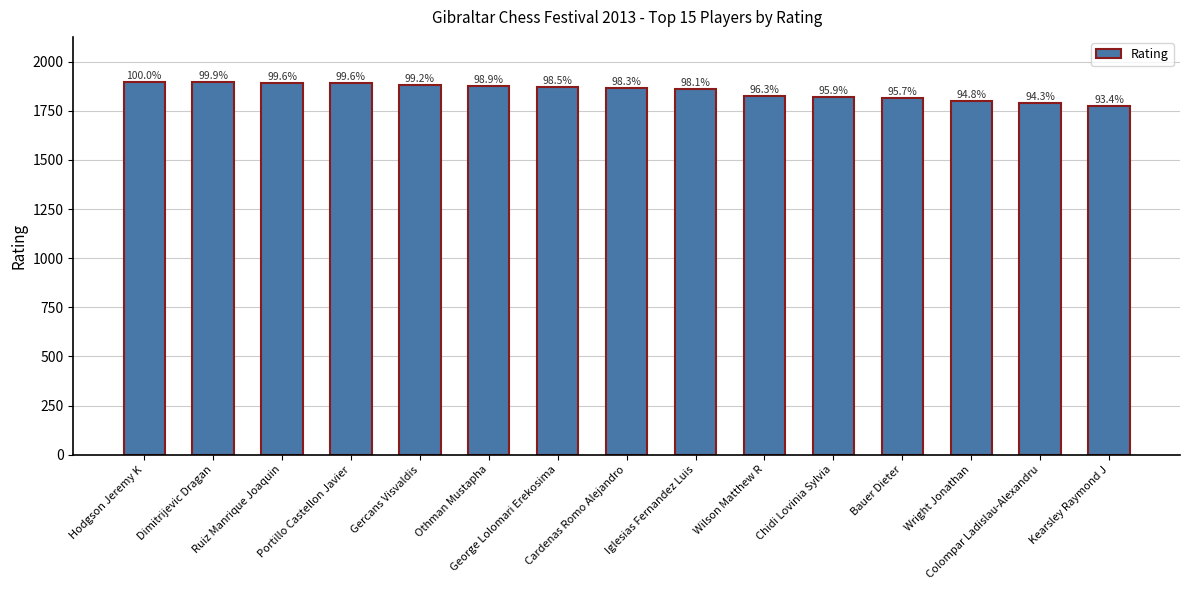

Are the bars horizontal?

No